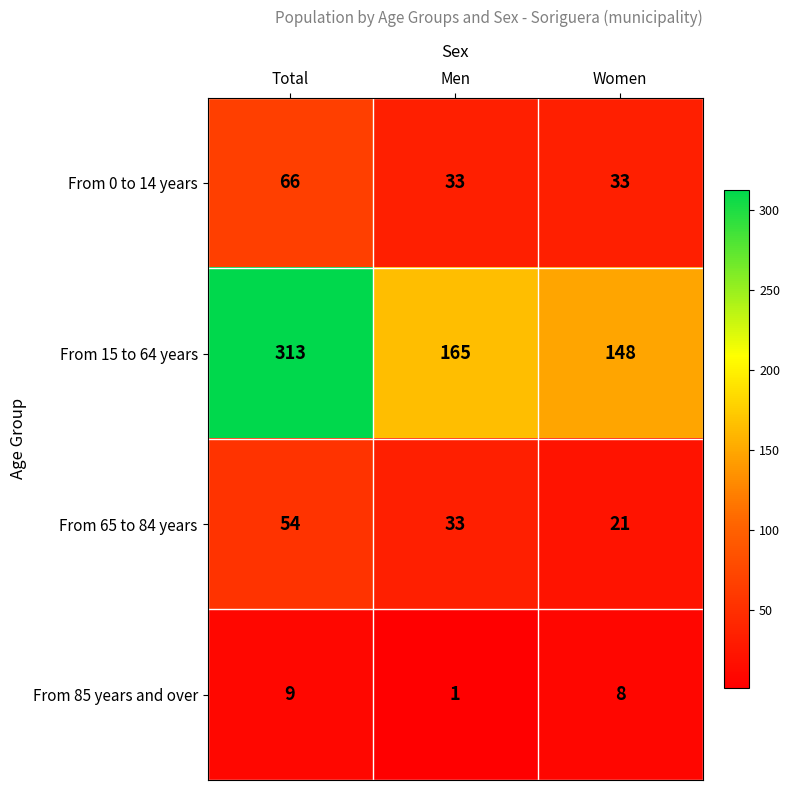

At which label does From 15 to 64 years reach its peak?

Total